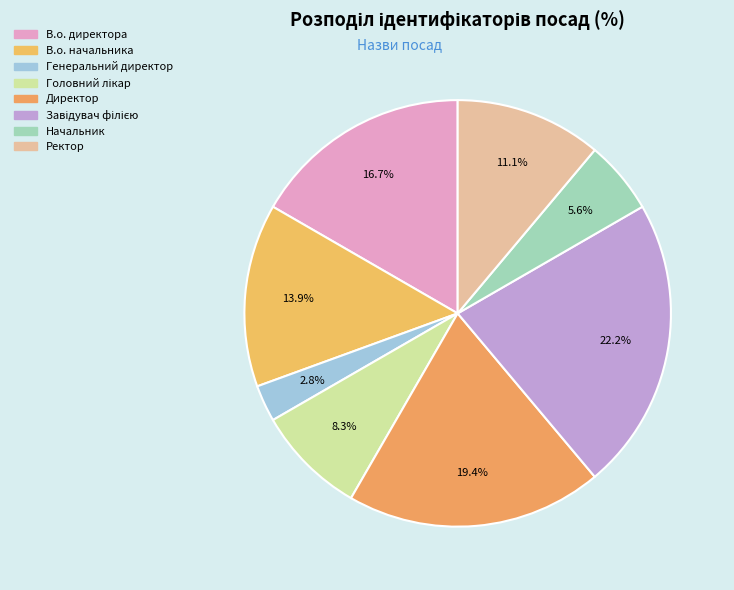

What percentage is the Директор slice, to the nearest percent?

19%